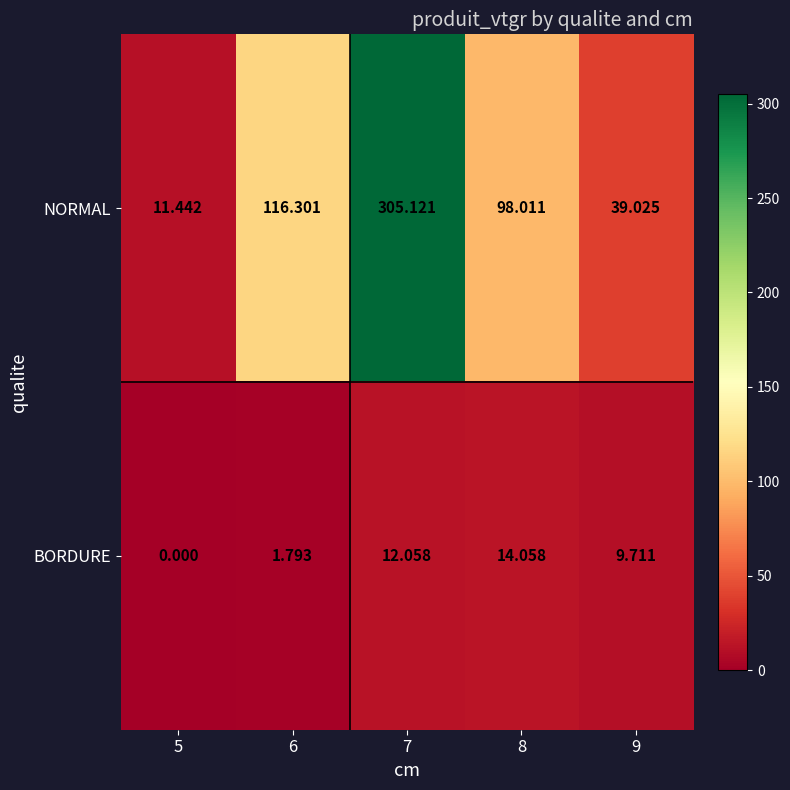

Which series has the largest total across all categories?

NORMAL